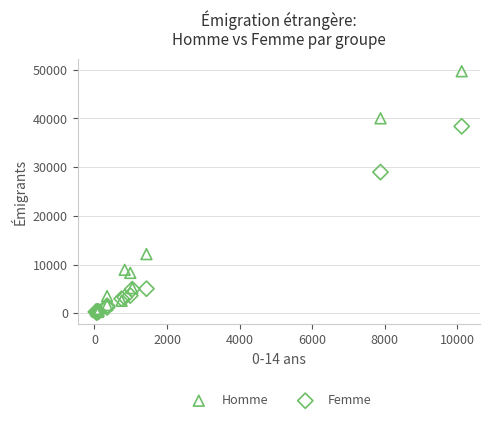

Which series reaches the maximum Y coordinate?

Homme